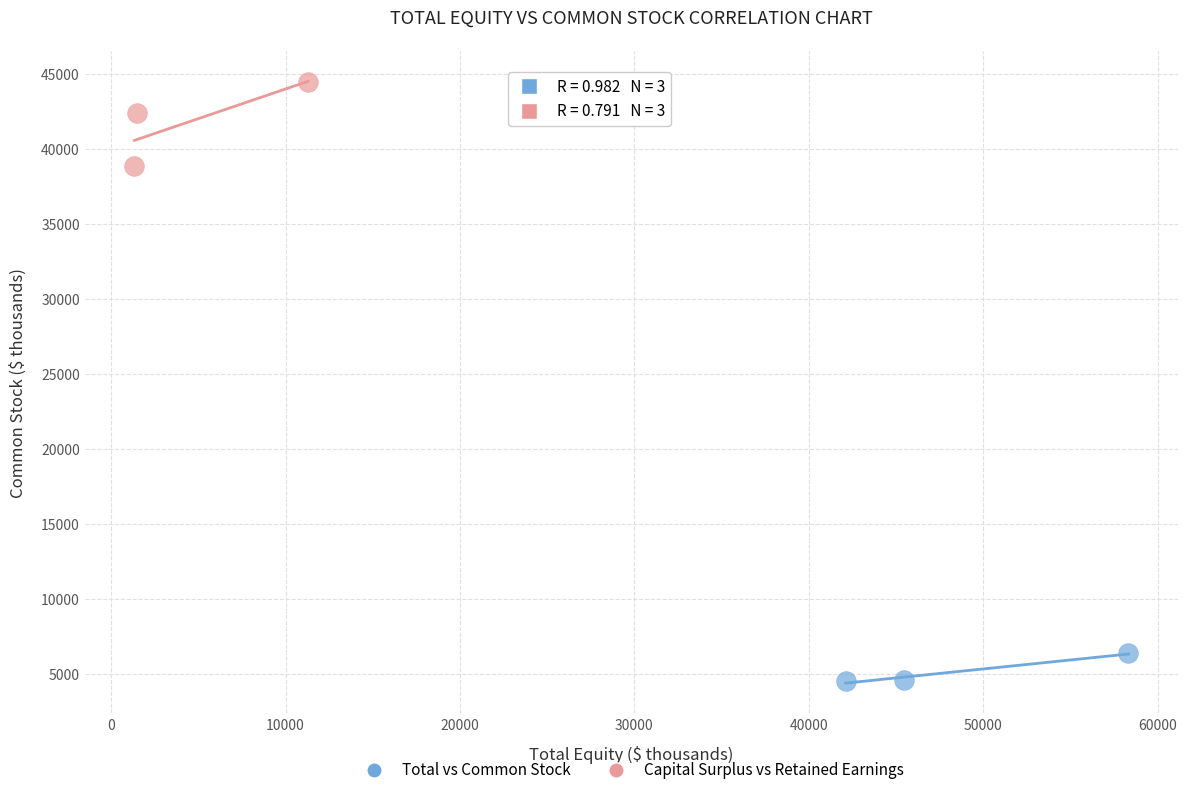

Which series contains the lowest Y value?

Total vs Common Stock